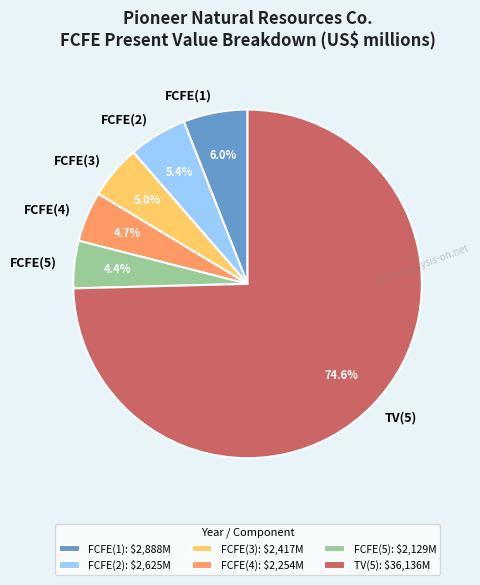

Is there any slice that represents more than half of the pie?

Yes